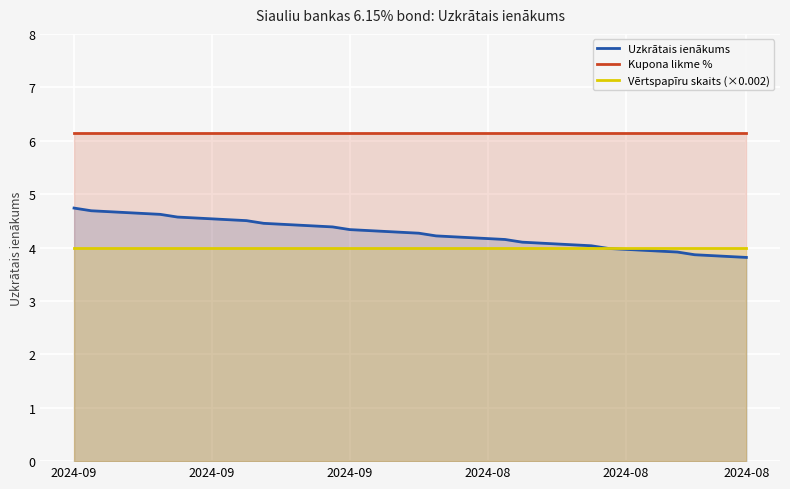

How many series are shown in this chart?

3